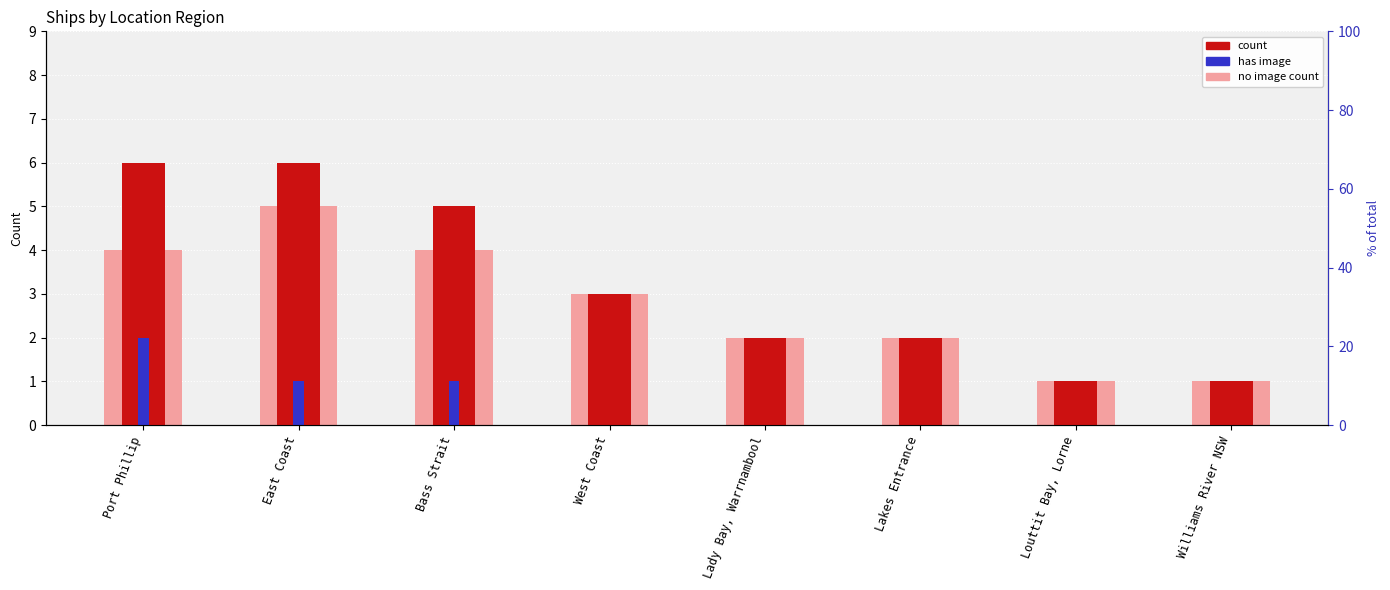

List the series in order of their overall mean, lowest first.

has_image, no_image_count, count